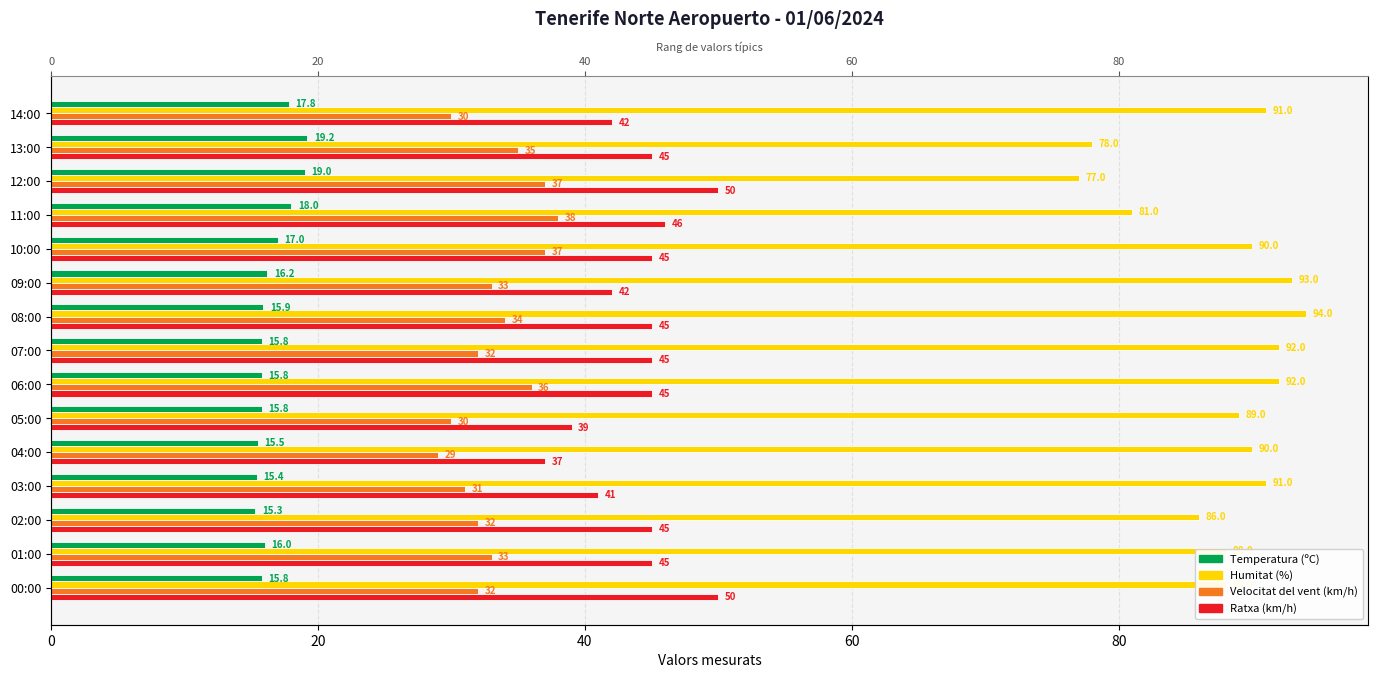

What is the value of the Ratxa (km/h) bar at the 10th from the left?

39.0